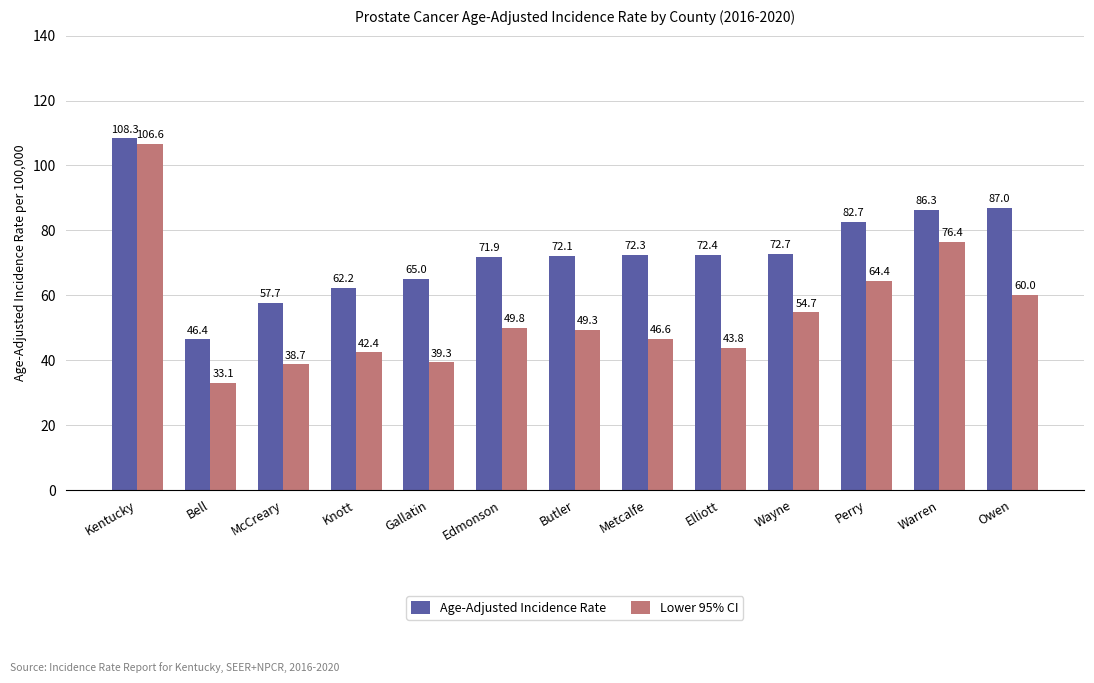

Rank the series at Gallatin from highest to lowest value.

Age-Adjusted Incidence Rate, Lower 95% CI